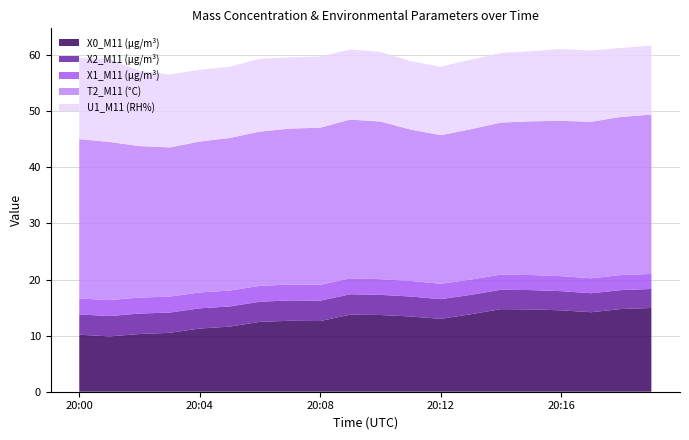

Reading left to right, list all the values displayed in this chart.

X0_M11 (μg/m³): 10.2	9.9	10.3	10.5	11.3	11.6	12.5	12.7	12.6	13.7	13.7	13.4	13.0	13.8	14.7	14.7	14.5	14.2	14.8	14.9
X2_M11 (μg/m³): 3.6	3.6	3.6	3.6	3.6	3.6	3.6	3.6	3.6	3.6	3.6	3.6	3.5	3.5	3.5	3.4	3.4	3.4	3.4	3.4
X1_M11 (μg/m³): 2.8	2.9	2.9	2.8	2.8	2.8	2.8	2.8	2.8	2.8	2.8	2.8	2.7	2.7	2.7	2.7	2.7	2.7	2.7	2.7
T2_M11 (°C): 28.4	28.2	27.0	26.6	26.9	27.2	27.5	27.8	28.0	28.3	28.1	27.0	26.5	26.8	27.1	27.4	27.7	27.9	28.2	28.4
U1_M11 (RH%): 14.5	14.8	13.4	13.0	12.8	12.7	13.0	12.7	12.7	12.5	12.4	12.2	12.2	12.4	12.4	12.5	12.8	12.7	12.3	12.3